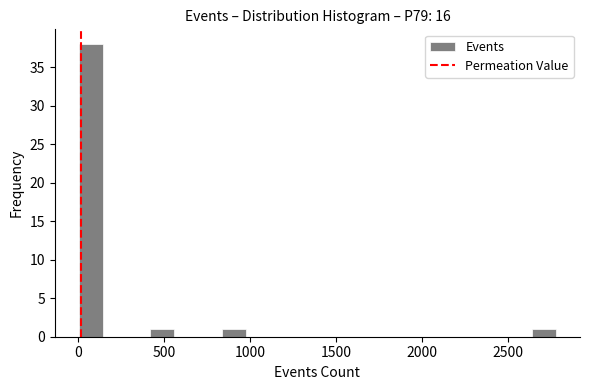

Around what value on the x-axis is the tallest bar? Give the approximate position of its centre, as read against the axis.

50